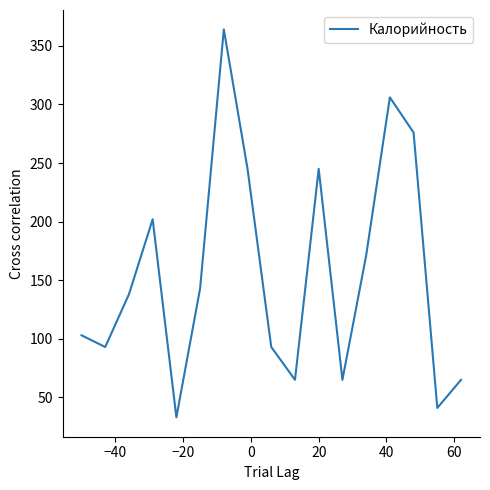

What is the minimum value shown in the chart?

33